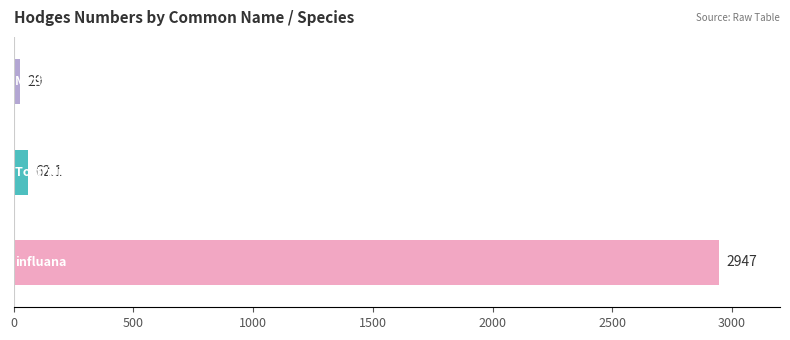

What is the minimum value shown in the chart?

29.0